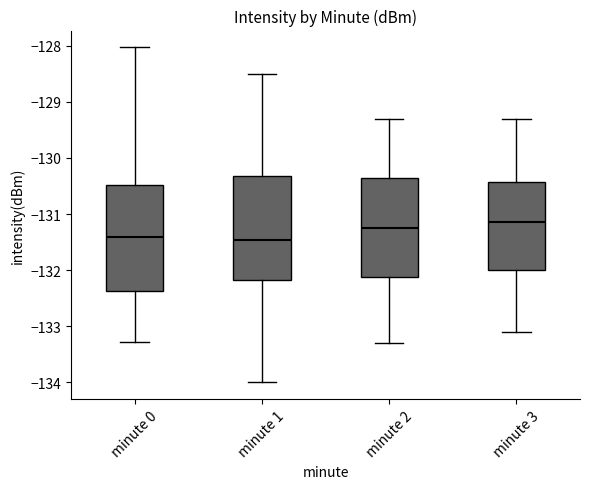

Reading left to right, transcribe this box plot: for each box, give where its median line is, the range the box spans, and where its two whiskers end, as read against the y-axis. The values are not printed on the chart, so give them approximately, as read against the axis.

minute 0: median -131.4, box -132.4 to -130.5, whiskers -133.3 to -128.0
minute 1: median -131.5, box -132.2 to -130.3, whiskers -134.0 to -128.5
minute 2: median -131.2, box -132.1 to -130.3, whiskers -133.3 to -129.3
minute 3: median -131.1, box -132.0 to -130.4, whiskers -133.1 to -129.3